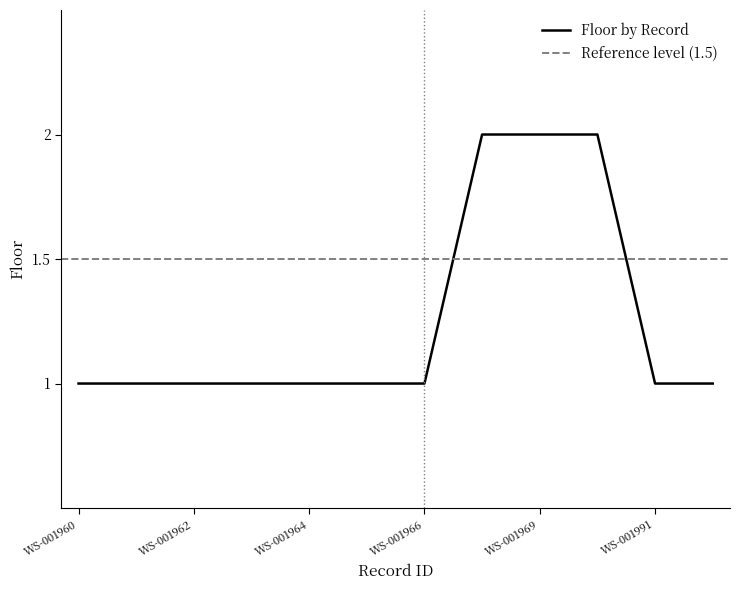

The chart shows a value of 2 at WS-001970. True or false?

True